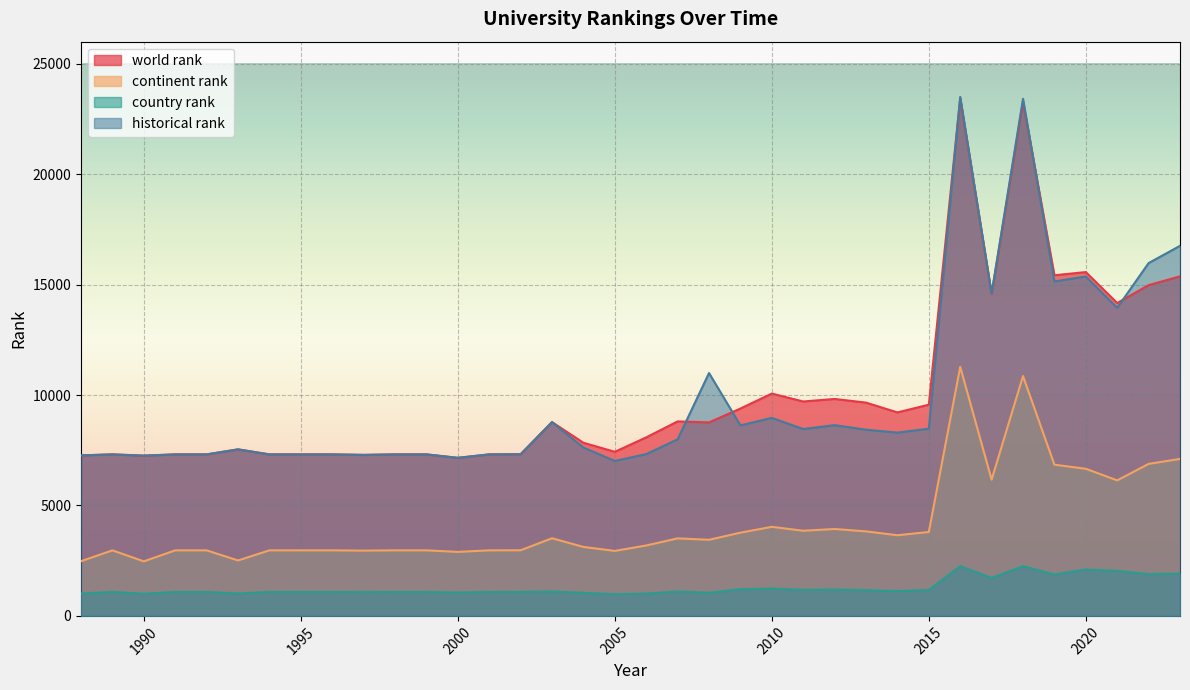

What is the difference between the highest and lowest values at 2014?

8091.0